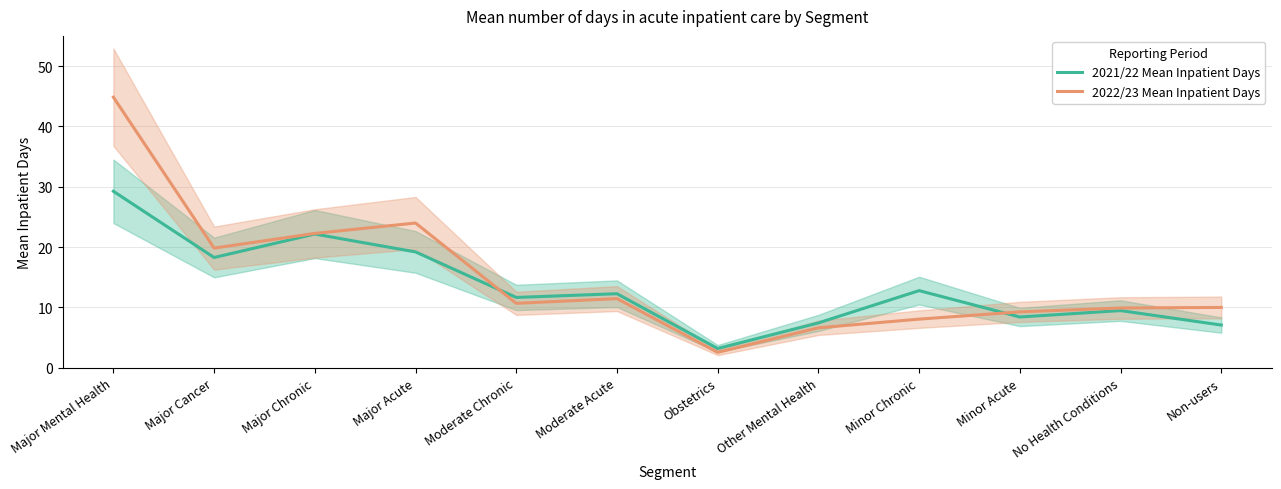

At which category does 2022/23 Mean Inpatient Days reach its first local peak?

Major Acute